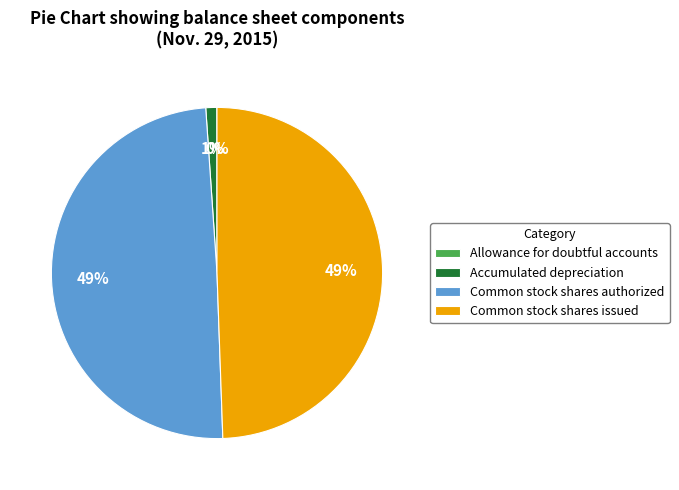

Does Common stock shares issued represent more than half of the total?

No